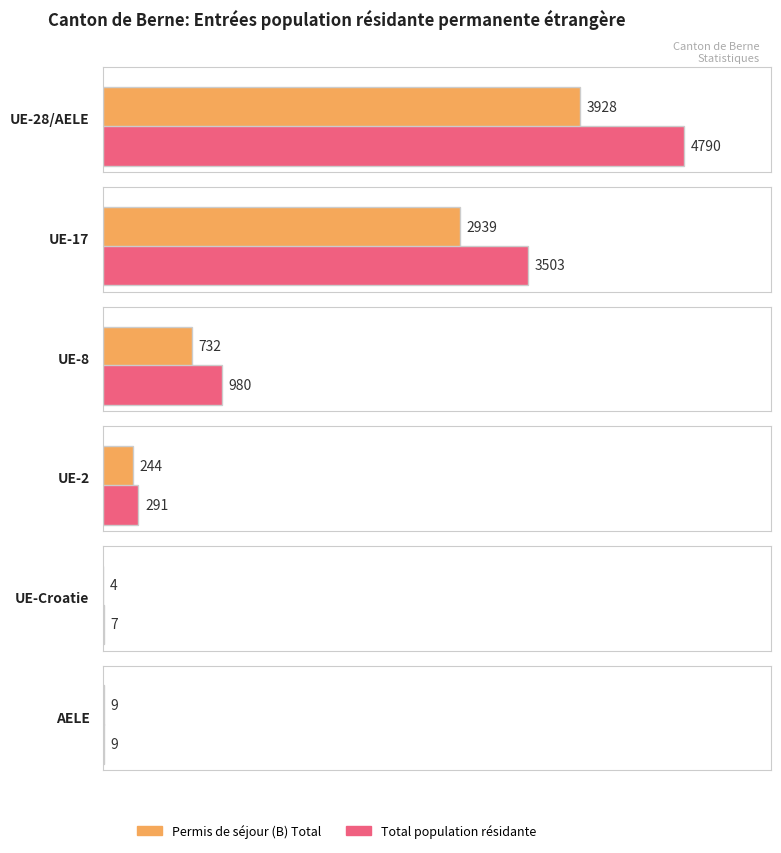

Which series has the largest range (max minus min)?

Total (Pop Res)